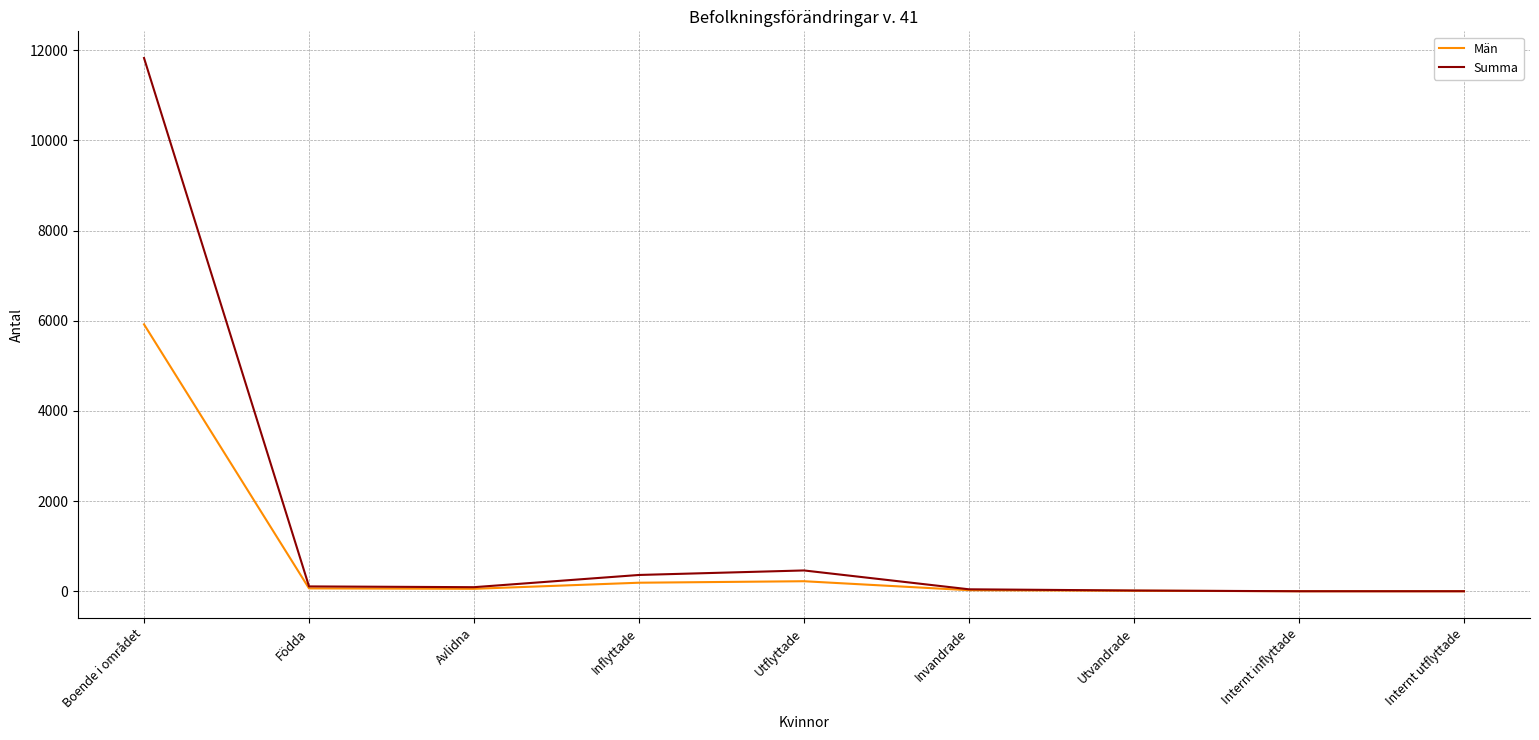

Which series has the largest range (max minus min)?

Summa